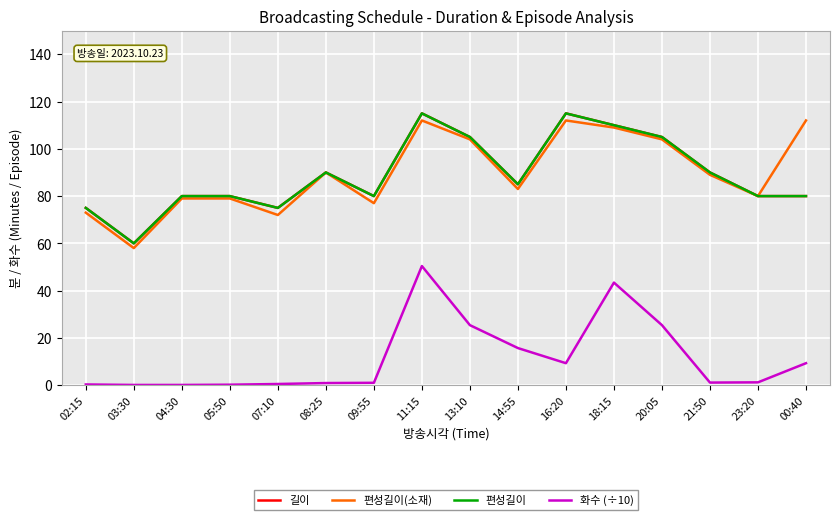

What is the sum of all 편성길이(소재) values?

1433.0